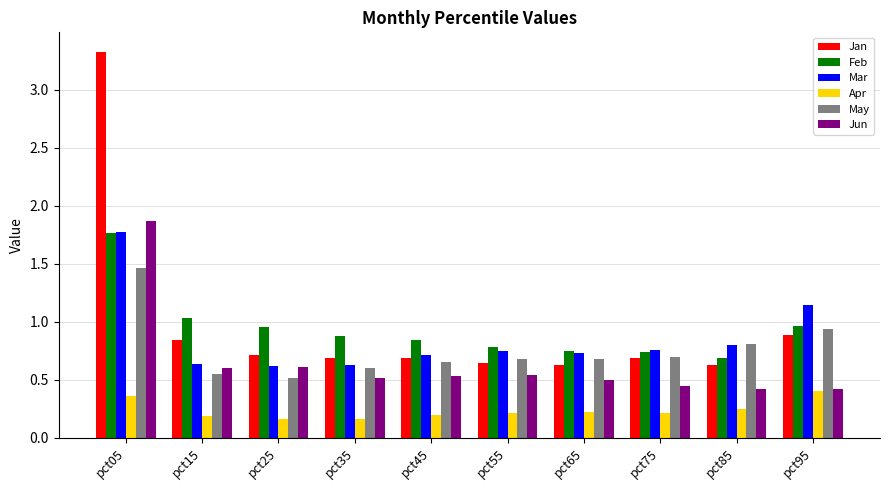

Which category has the highest value across all series?

pct05